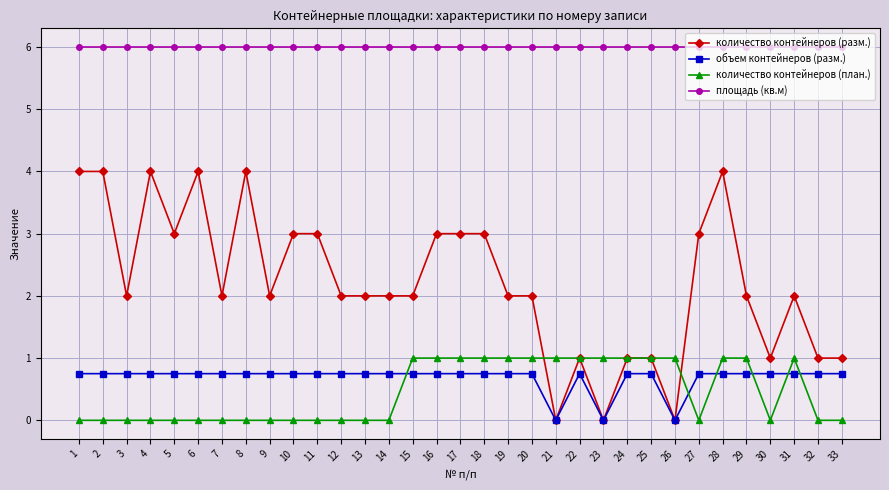

What is the greatest value displayed?

6.0